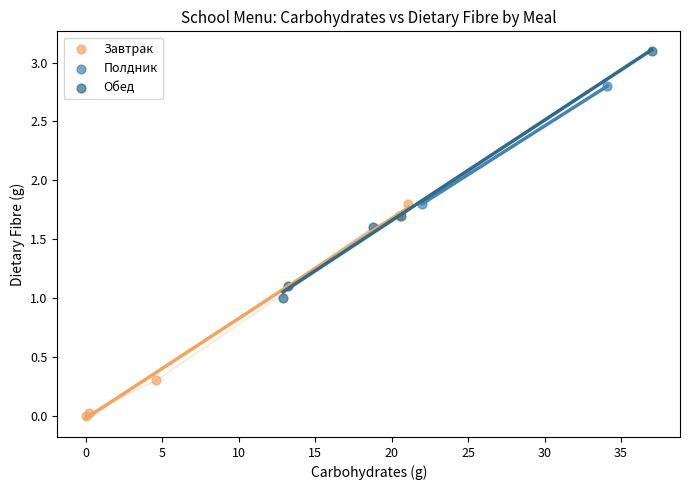

What are all the series names shown in the legend?

Завтрак, Полдник, Обед